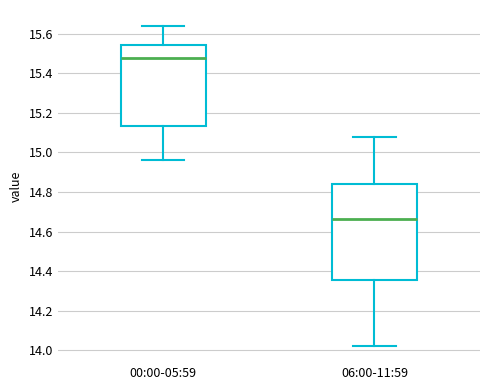

Reading left to right, transcribe this box plot: for each box, give where its median line is, the range the box spans, and where its two whiskers end, as read against the y-axis. The values are not printed on the chart, so give them approximately, as read against the axis.

00:00-05:59: median 15.48, box 15.14 to 15.54, whiskers 14.96 to 15.64
06:00-11:59: median 14.66, box 14.36 to 14.84, whiskers 14.02 to 15.08